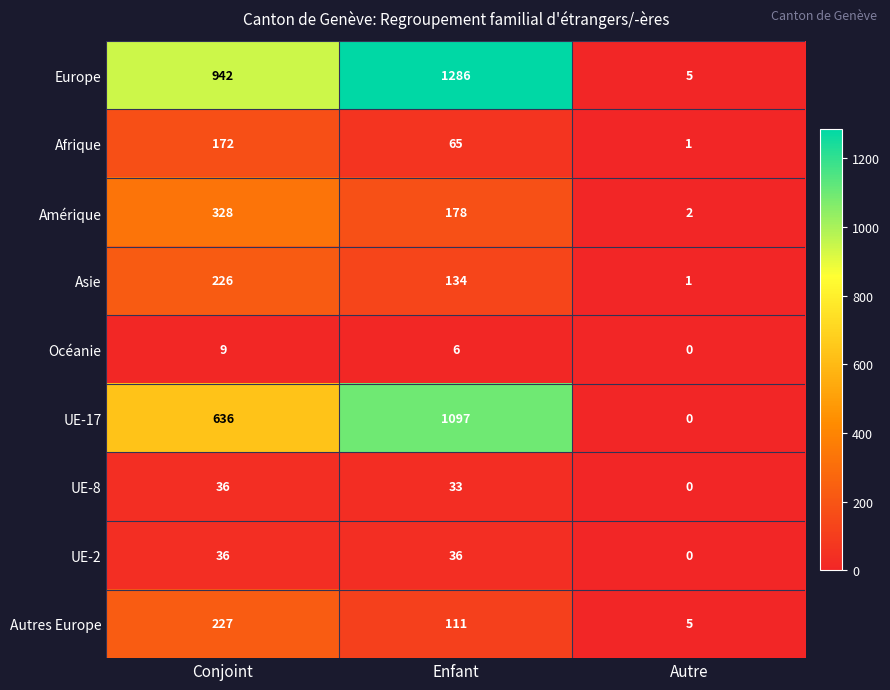

How many series are shown in this chart?

9